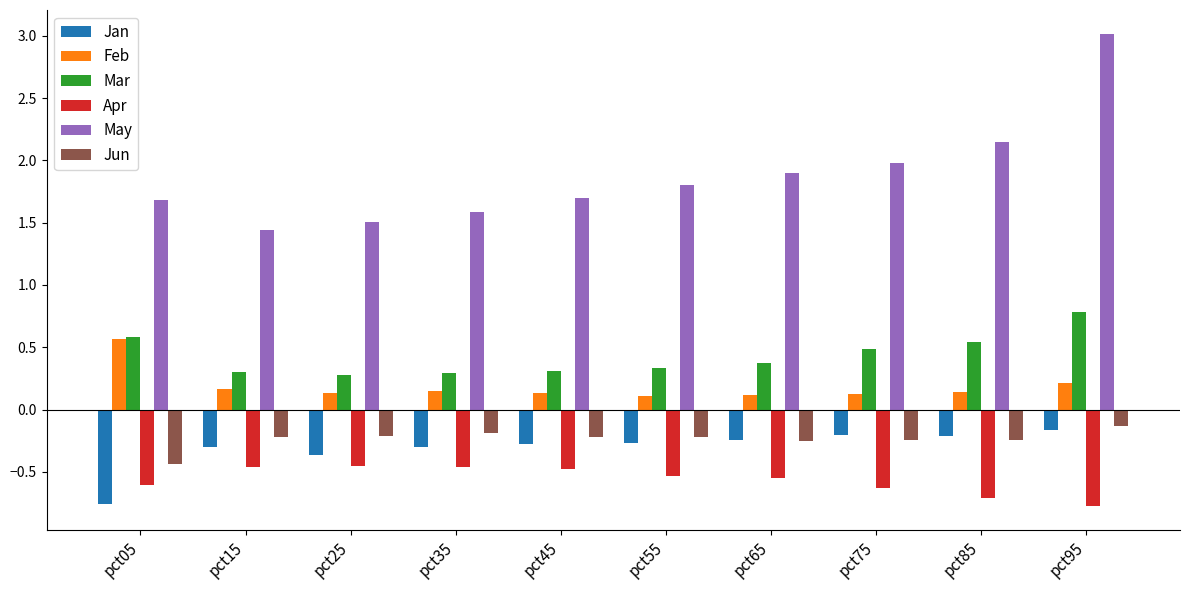

Which series has the widest spread of values?

May